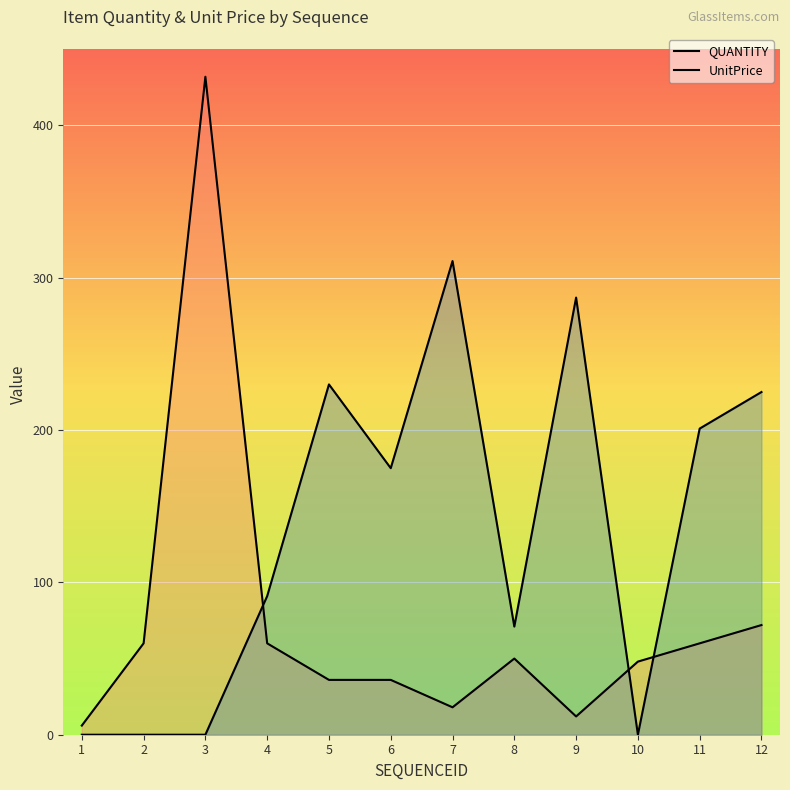

Where does the UnitPrice series first go above 175?

5